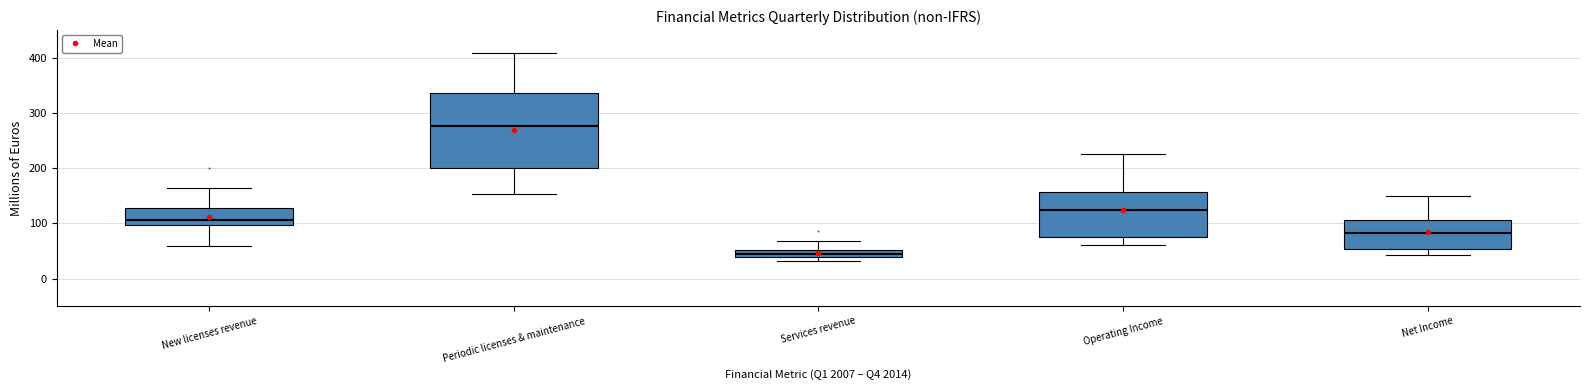

Which box's median line is the highest?

Periodic licenses & maintenance